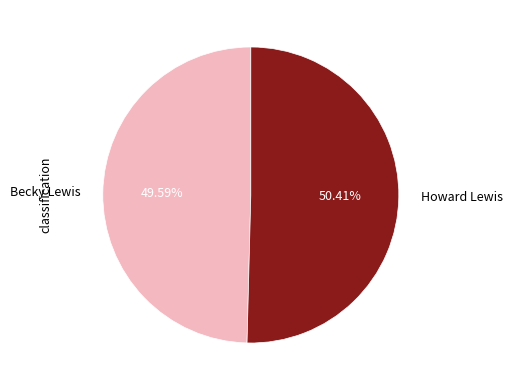

How many segments does this pie chart have?

2